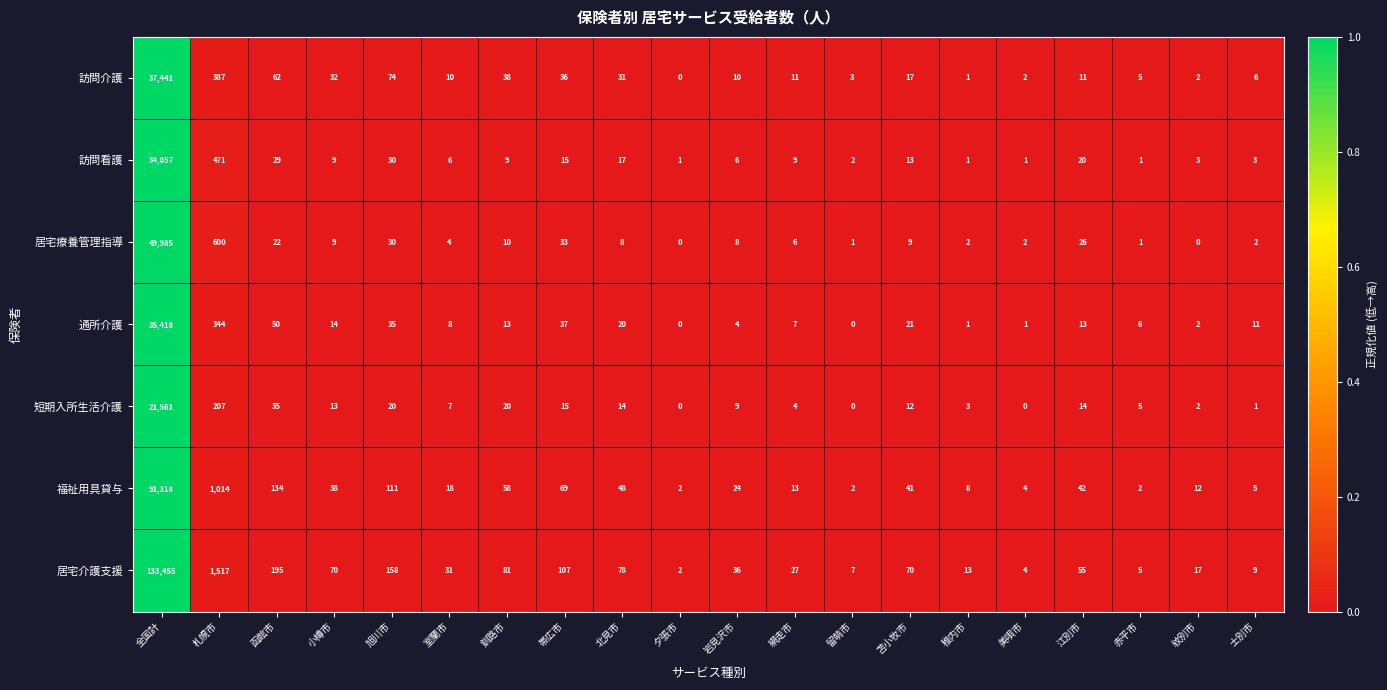

Which series has the largest total across all categories?

居宅介護支援